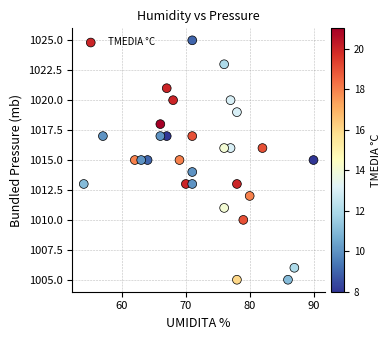

What is the range of Y values (max minus min)?

20